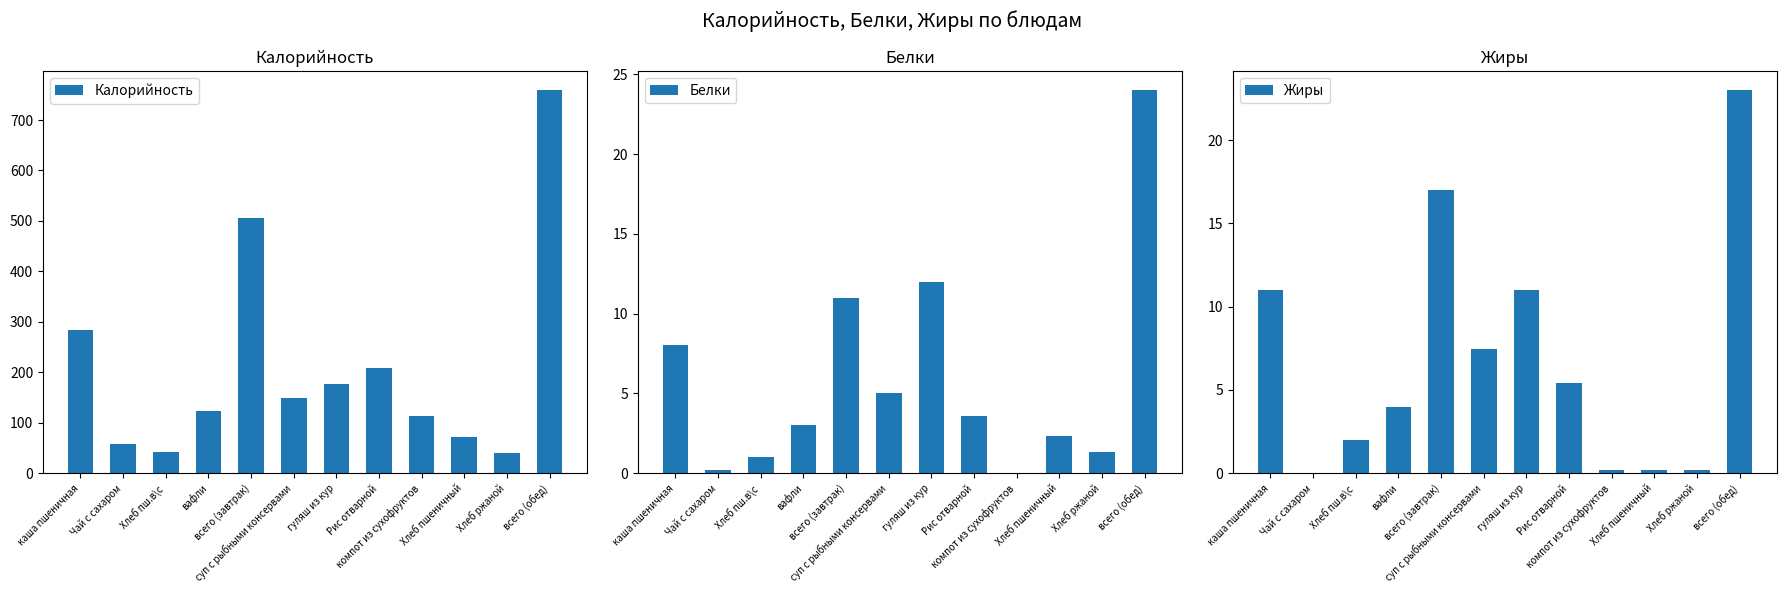

How many values in the Калорийность series exceed 148?

5